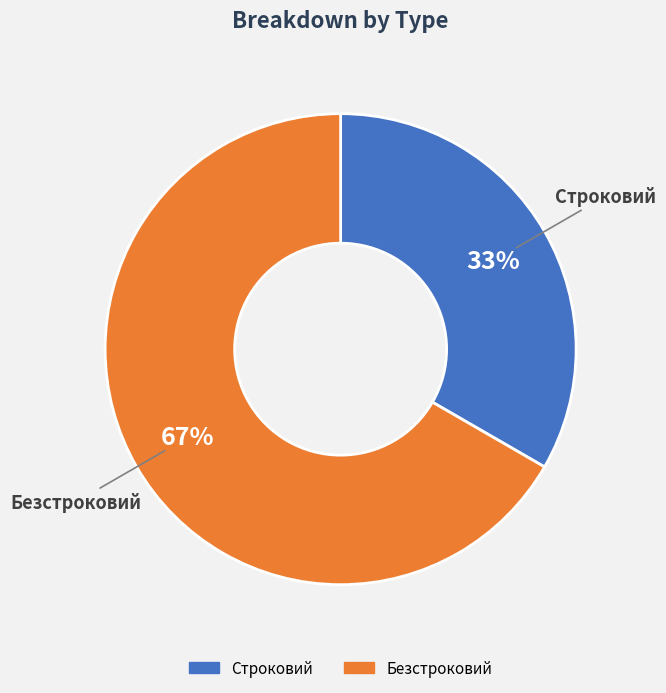

True or false: Безстроковий accounts for 61% of the total.

False